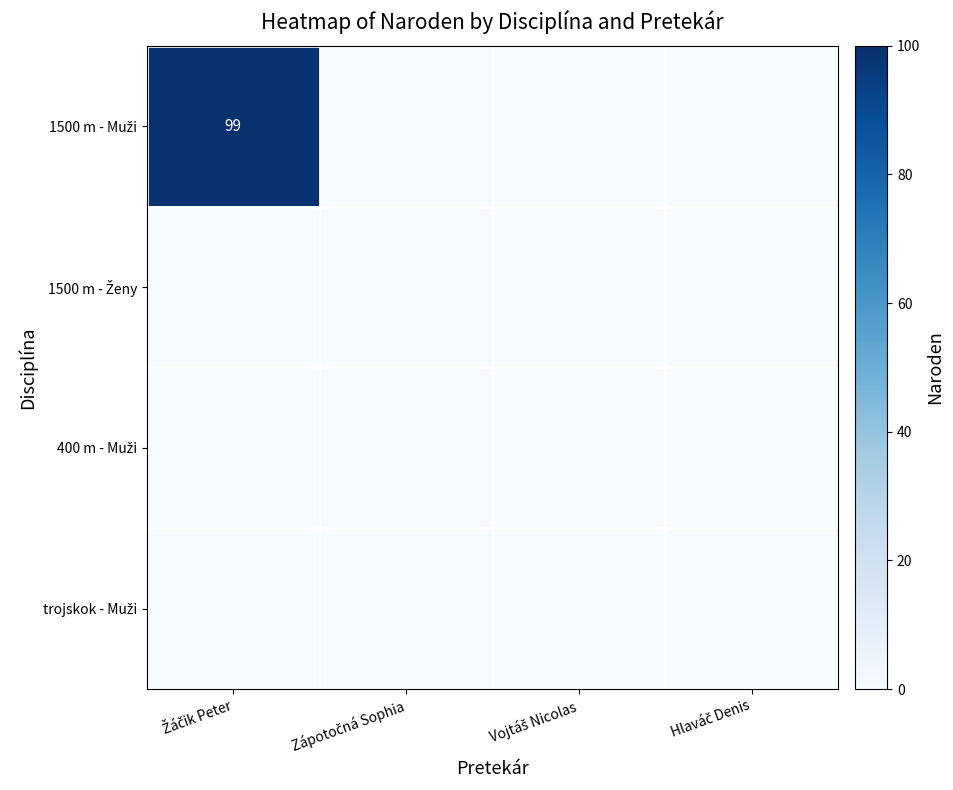

True or false: 400 m - Muži has a value of 0 at Zápotočná Sophia.

True